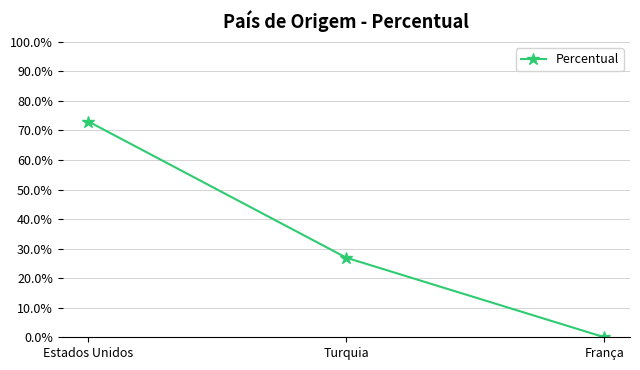

List the labels in order of value, largest first.

Estados Unidos, Turquia, França